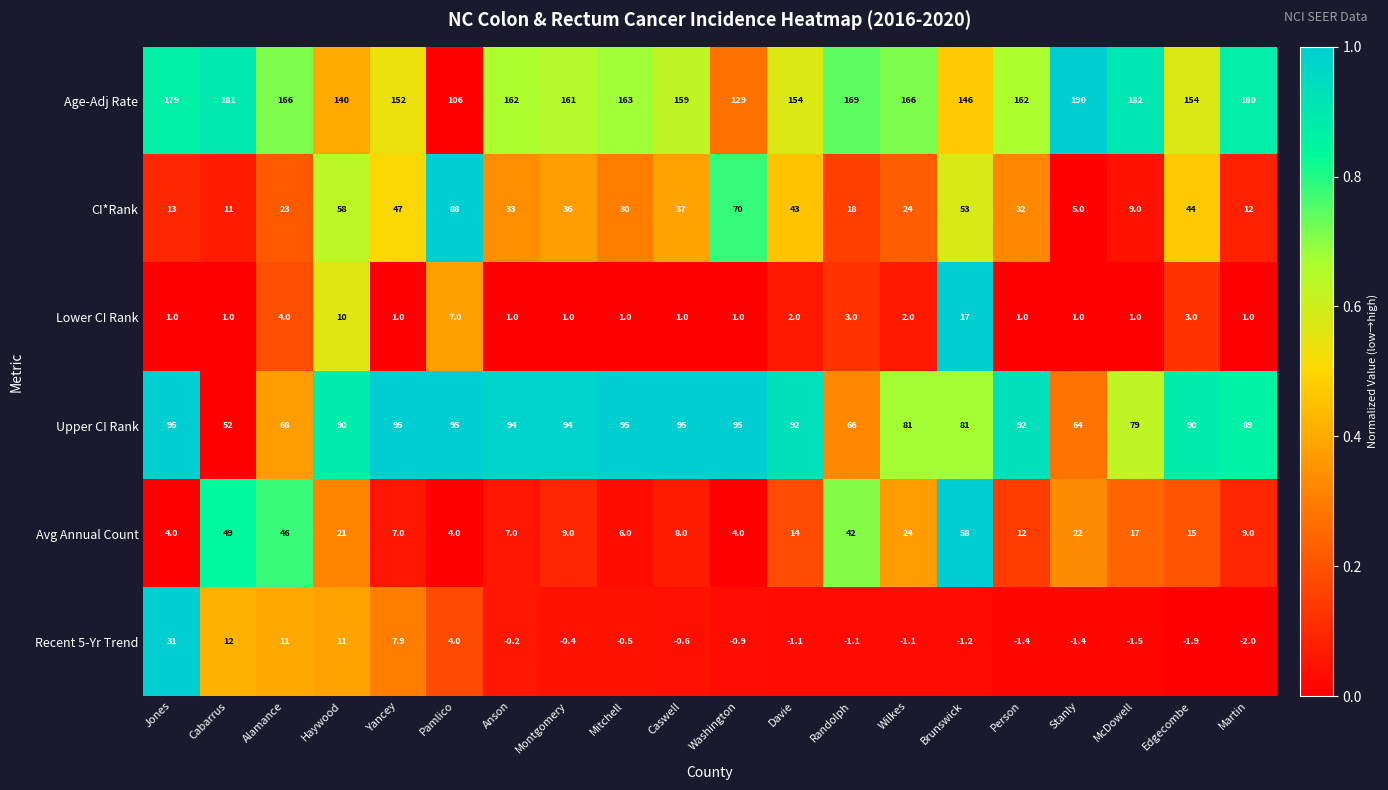

List the series in order of their peak value, highest first.

Age-Adj Rate, Upper CI Rank, CI*Rank, Avg Annual Count, Recent 5-Yr Trend, Lower CI Rank